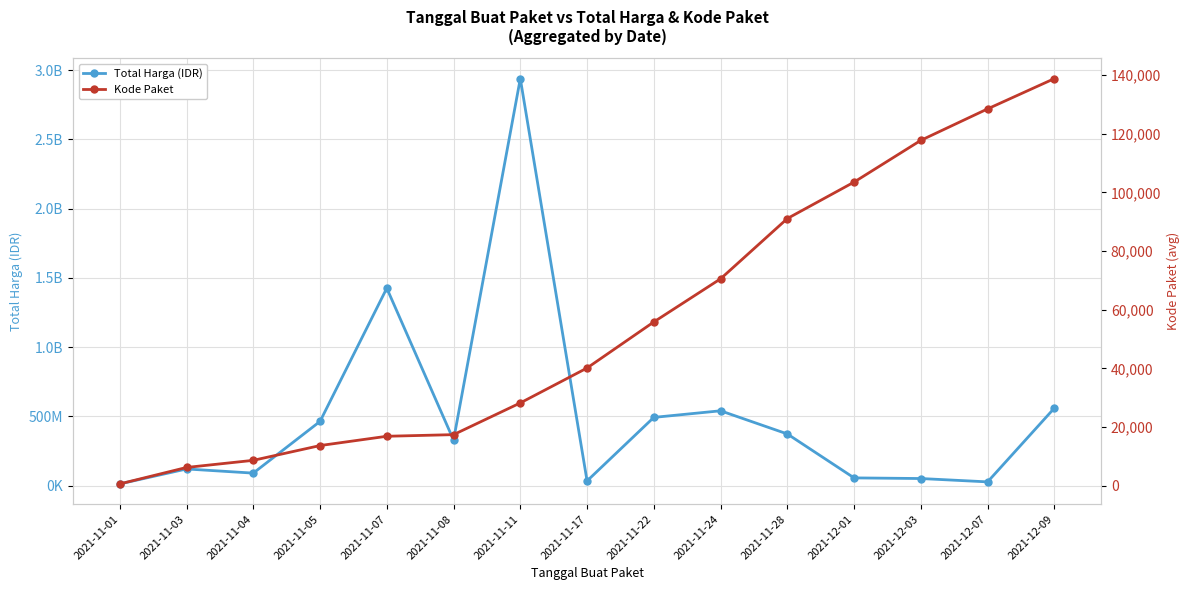

True or false: Total Harga (IDR) and Kode Paket cross at least once.

False